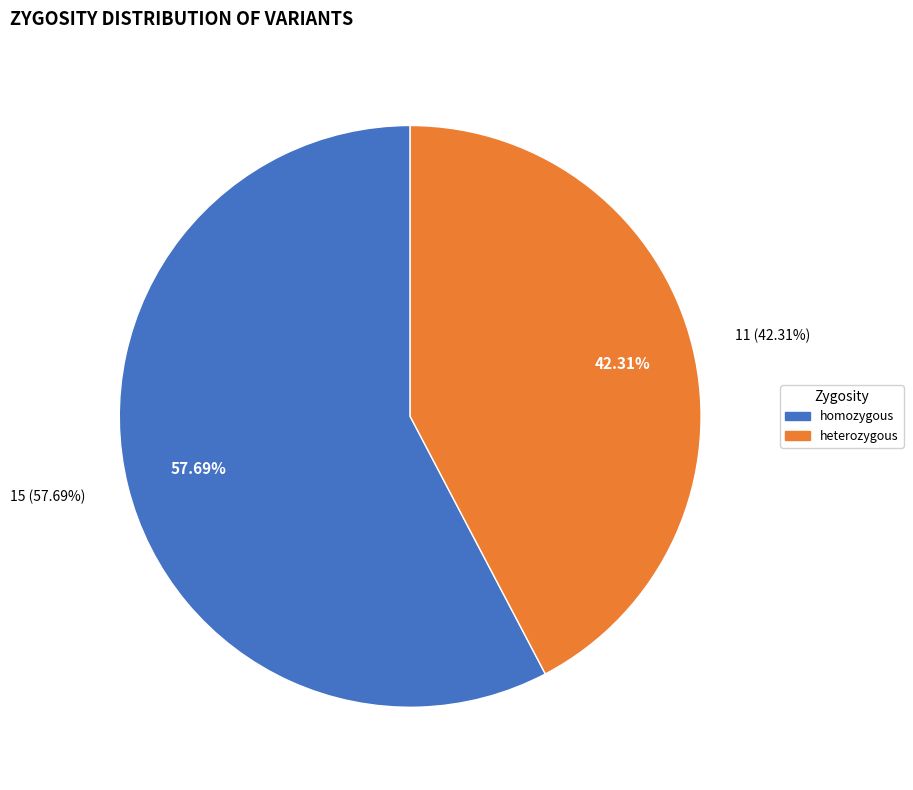

Is homozygous the majority of the pie?

Yes